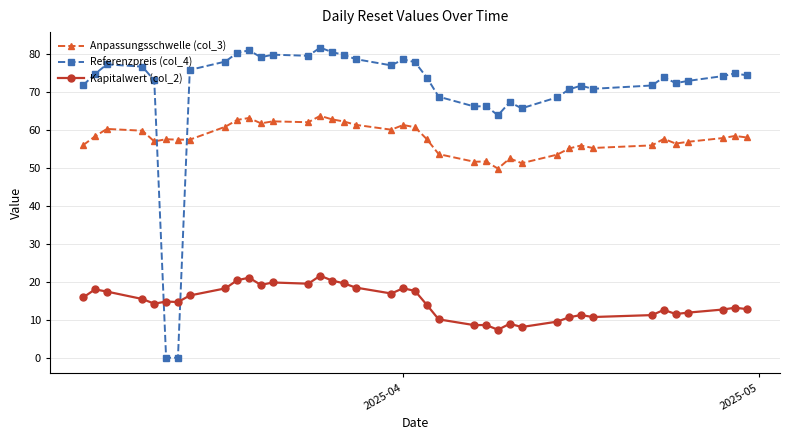

Count the number of data series in this chart.

3